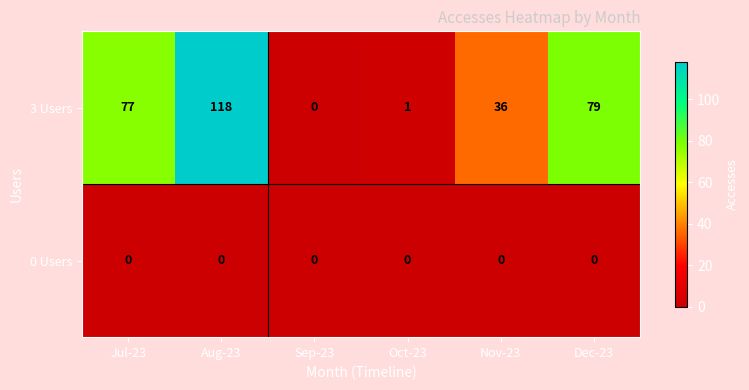

What is the greatest value displayed?

118